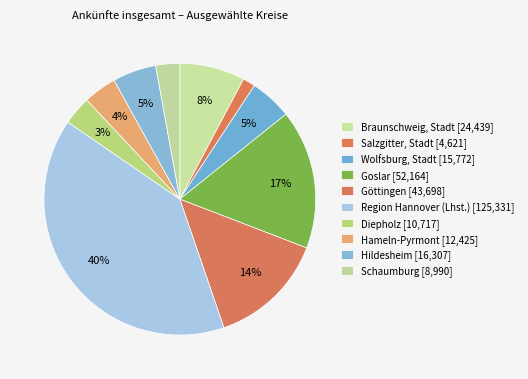

How many slices are in this pie chart?

10